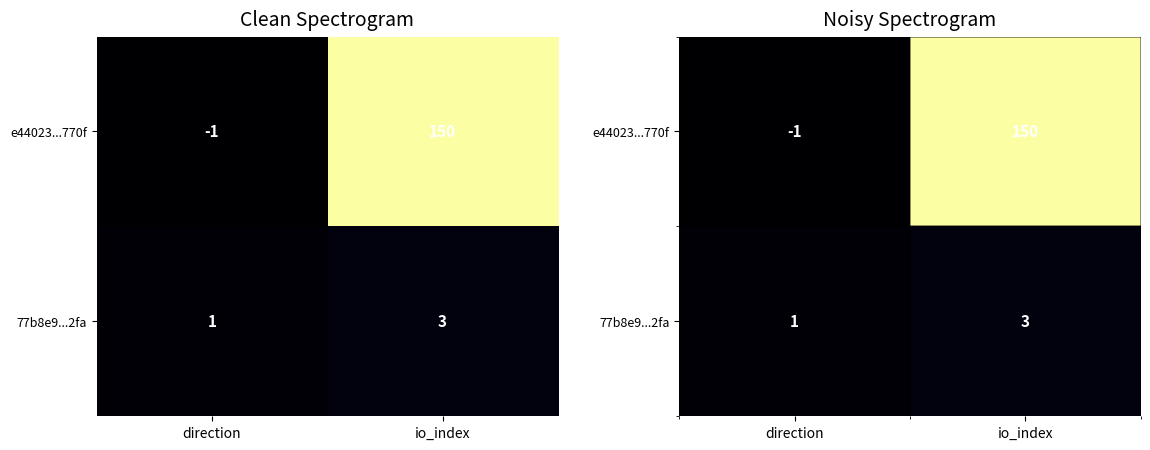

Which category has the highest value in the e44023...770f series?

io_index